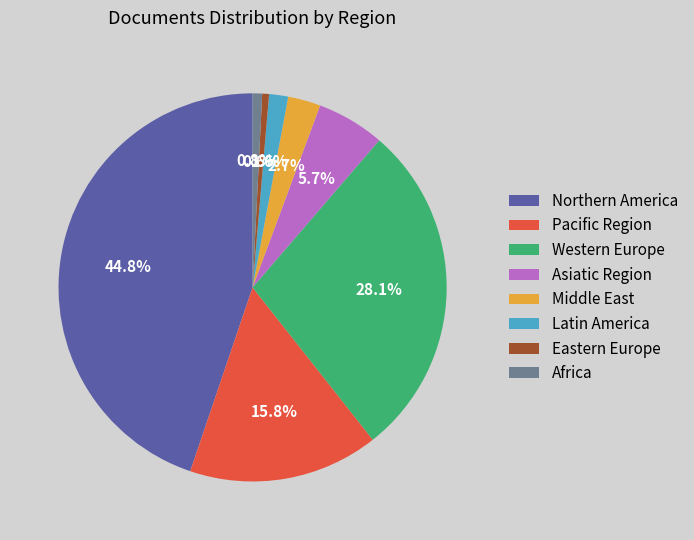

The Eastern Europe slice represents 1% of the pie. True or false?

True